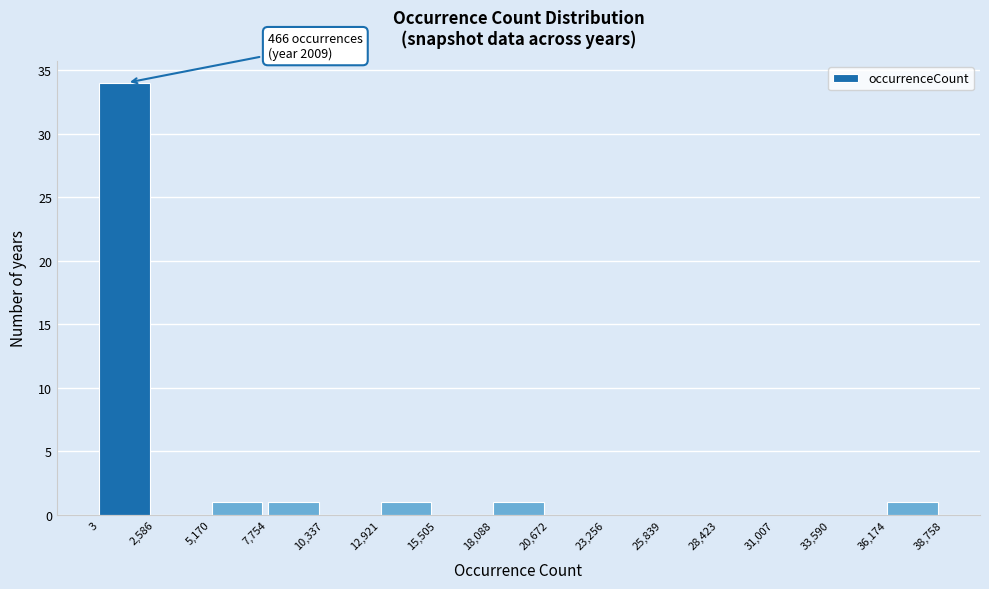

Over which range of the x-axis is the bar tallest?

3 to 2,586